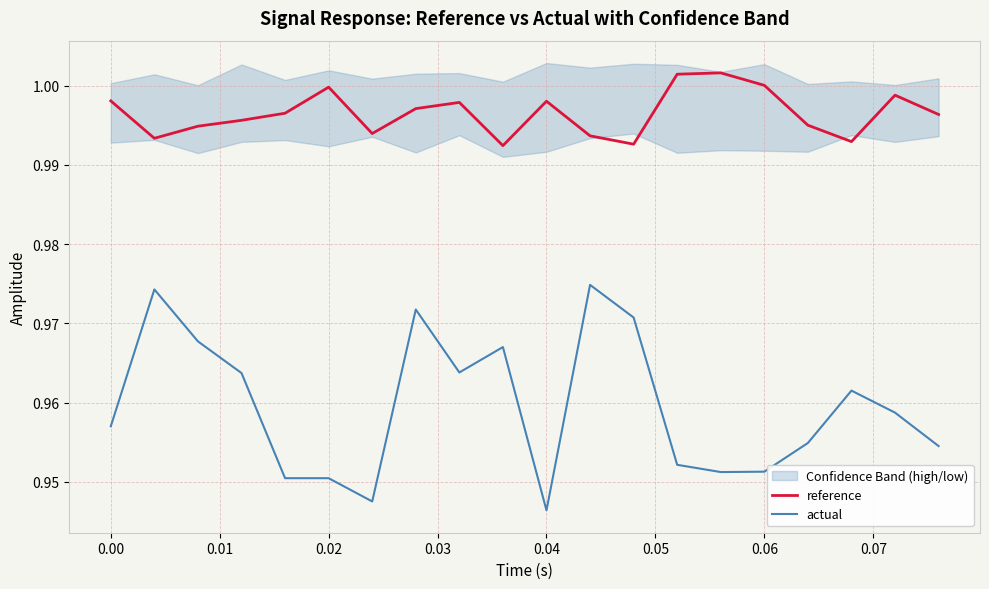

True or false: reference and actual intersect in this chart.

False